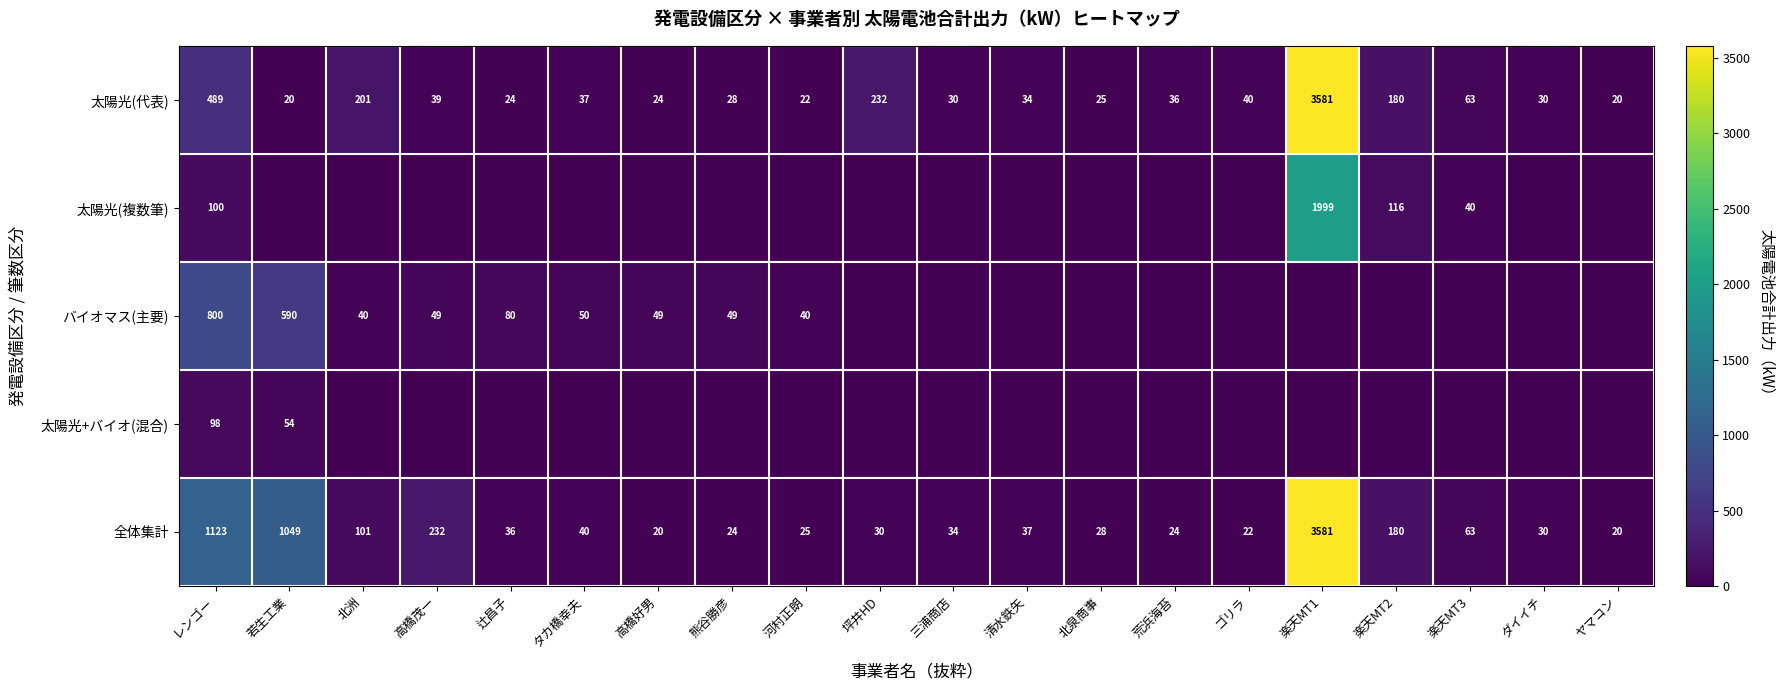

What is the maximum value for 太陽光(代表)?

3581